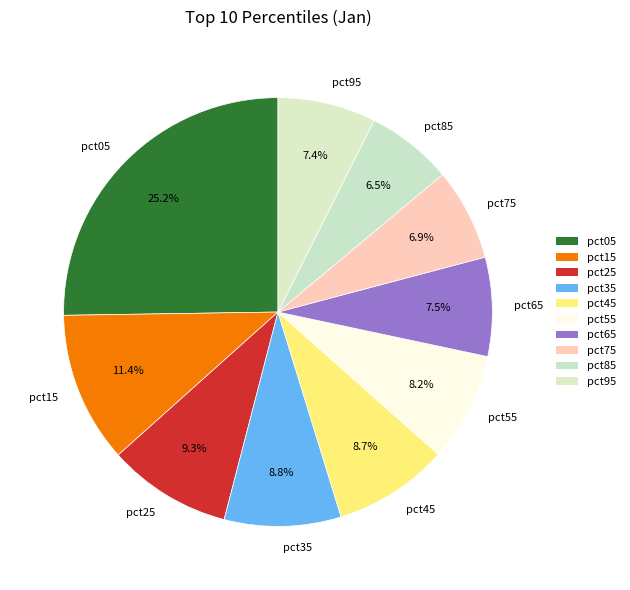

Which category has the biggest portion of the pie?

pct05